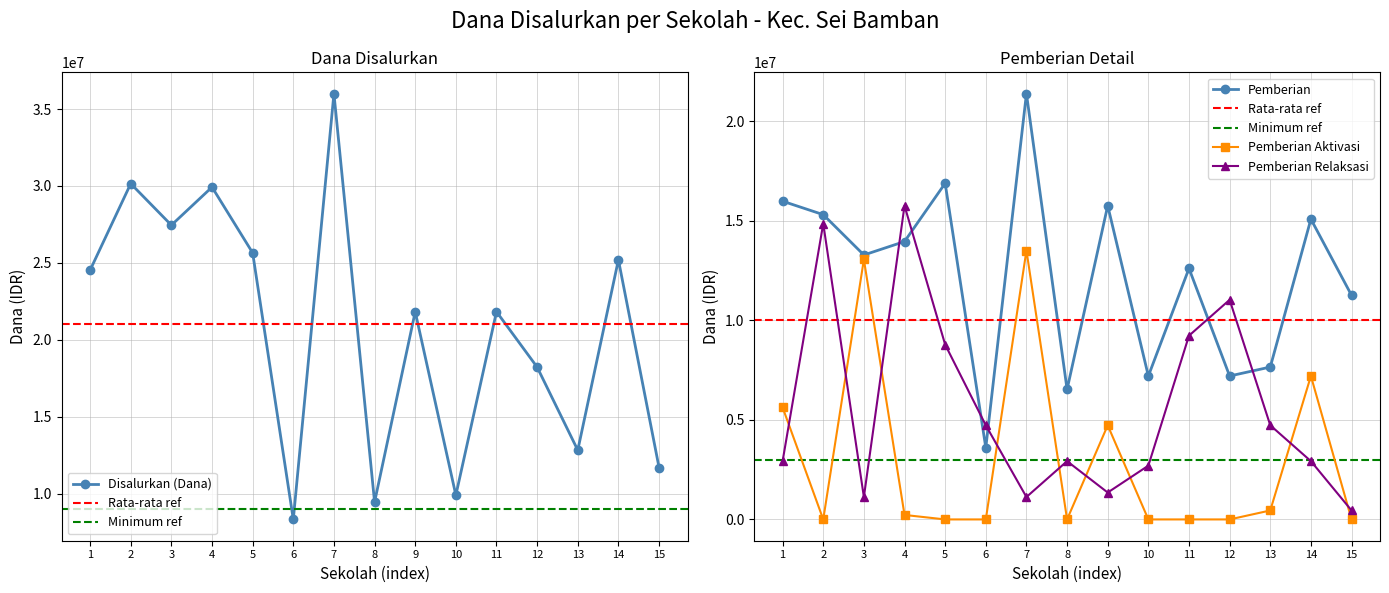

What are all the series names shown in the legend?

Disalurkan (Dana), Pemberian, Pemberian Aktivasi, Pemberian Relaksasi